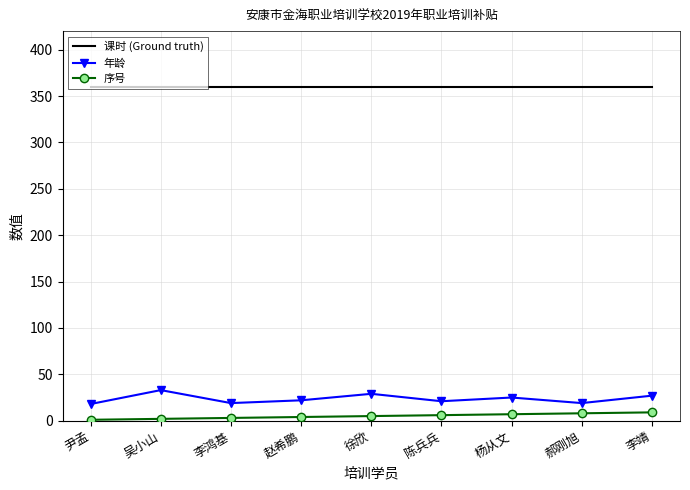

What is the smallest value displayed?

1